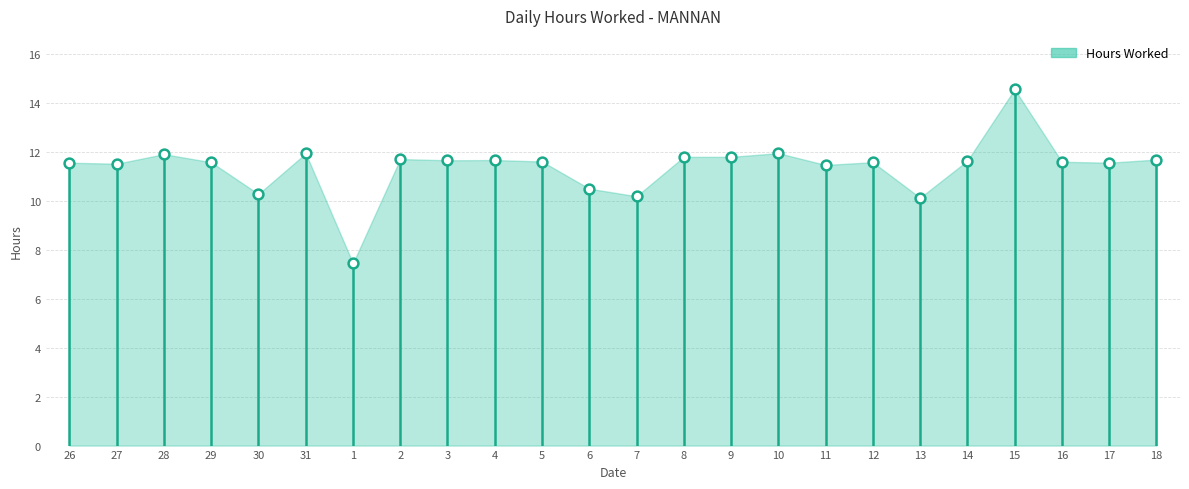

What is the range of Y values (max minus min)?

7.1